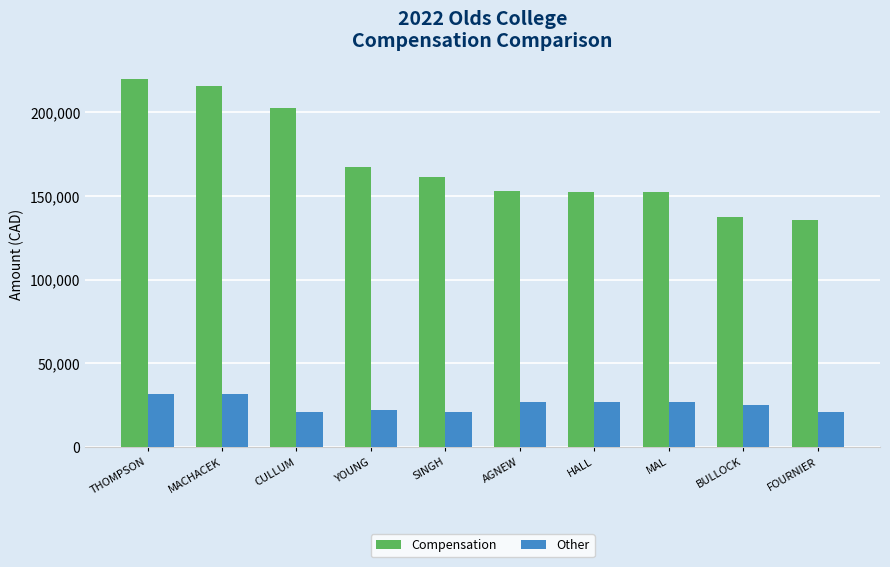

The Other series shows 21129.4 at FOURNIER. True or false?

True